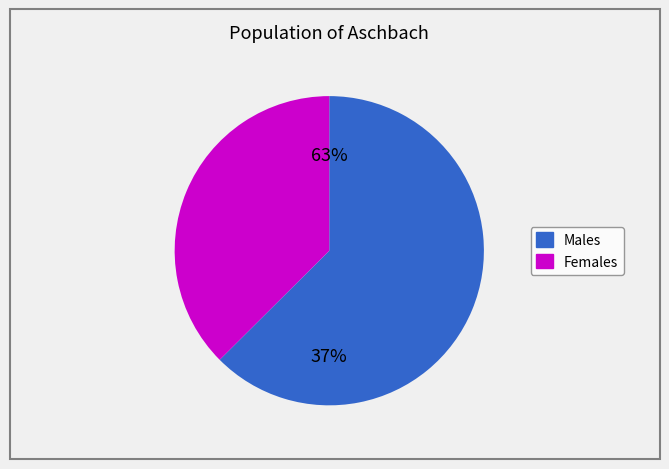

Is it true that 2 is 23% of the pie?

False